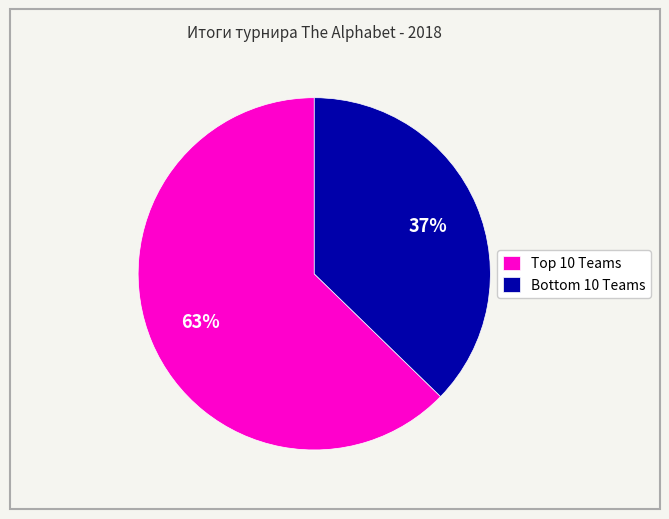

Which slice is the smallest?

Bottom 10 Teams